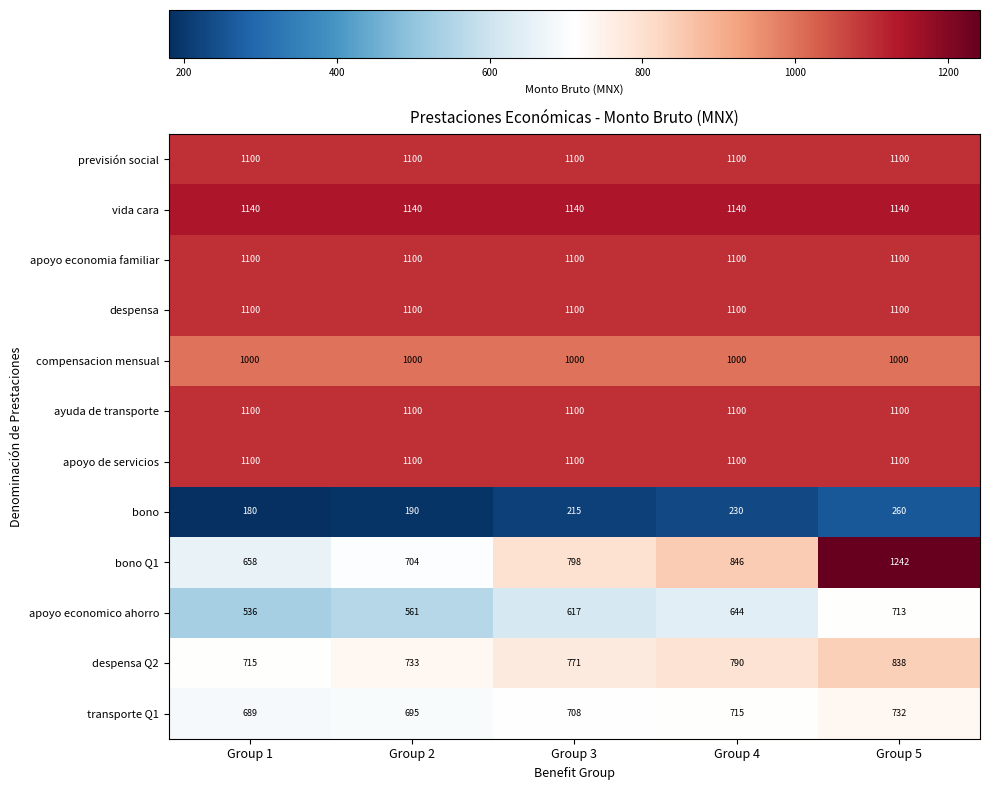

What value does the despensa series have at Group 4?

1100